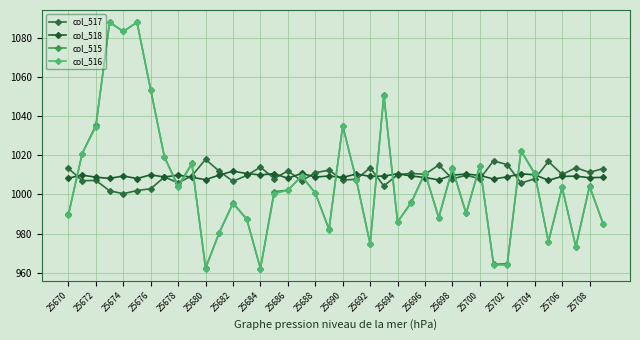

How many categories are shown in the chart?

40